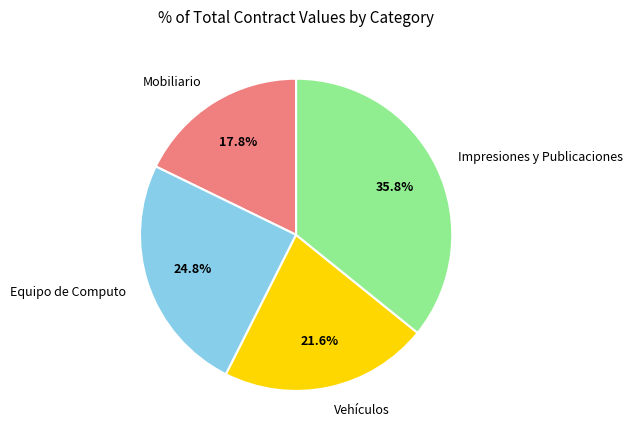

Count the number of slices in the pie.

4